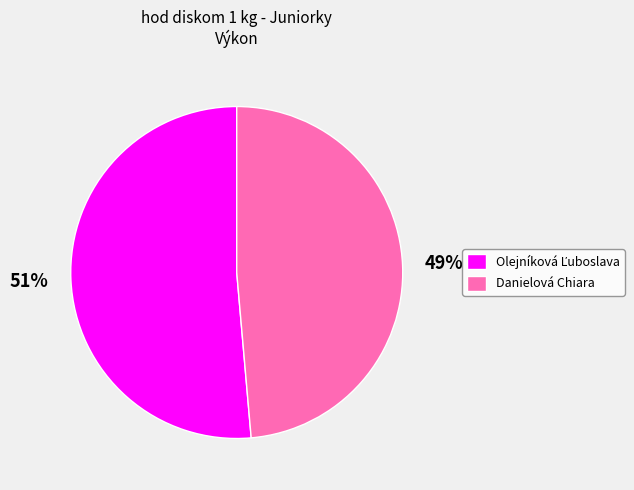

Count the number of slices in the pie.

2